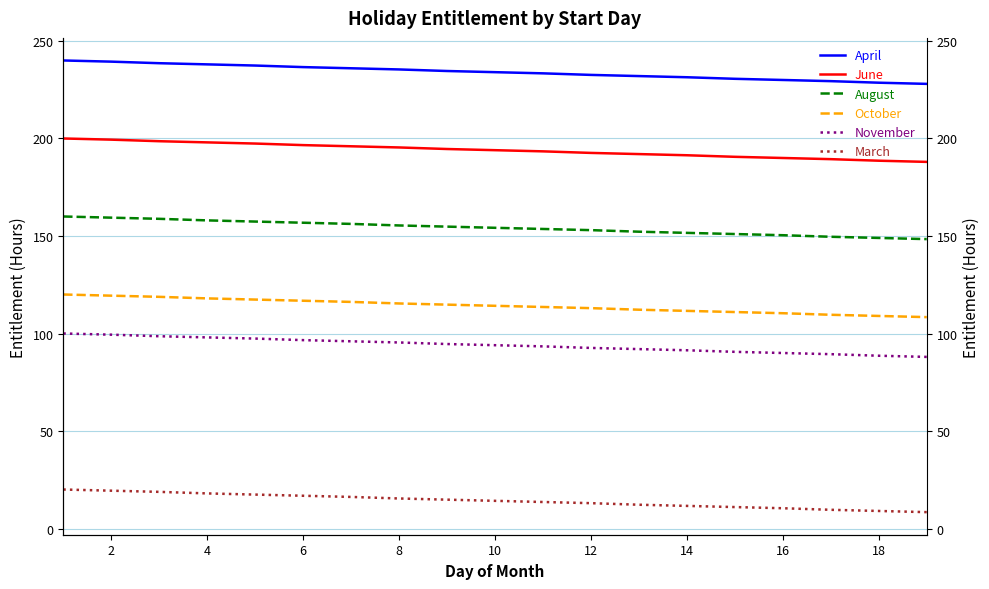

What is the greatest value displayed?

240.0